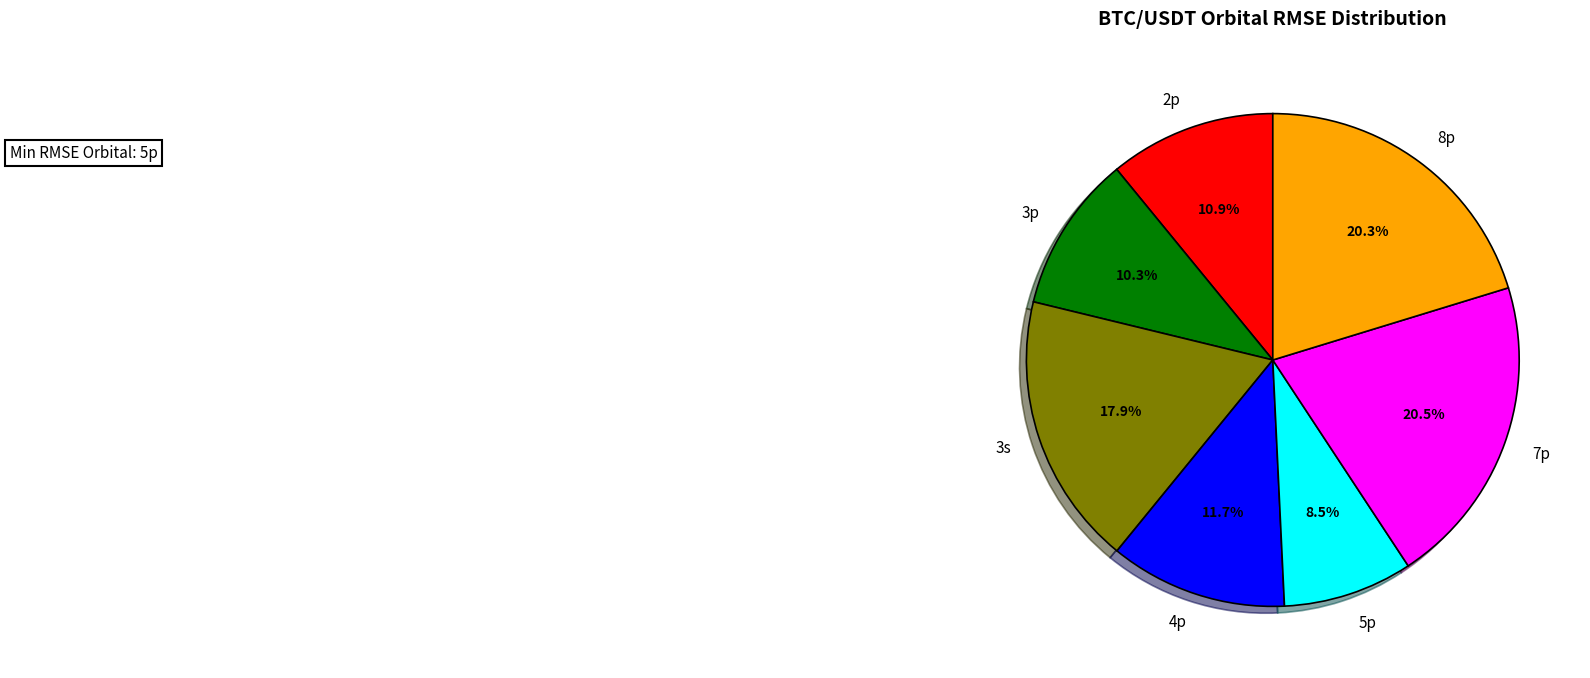

Combined, what portion of the pie is 3s and 2p?

28.8%